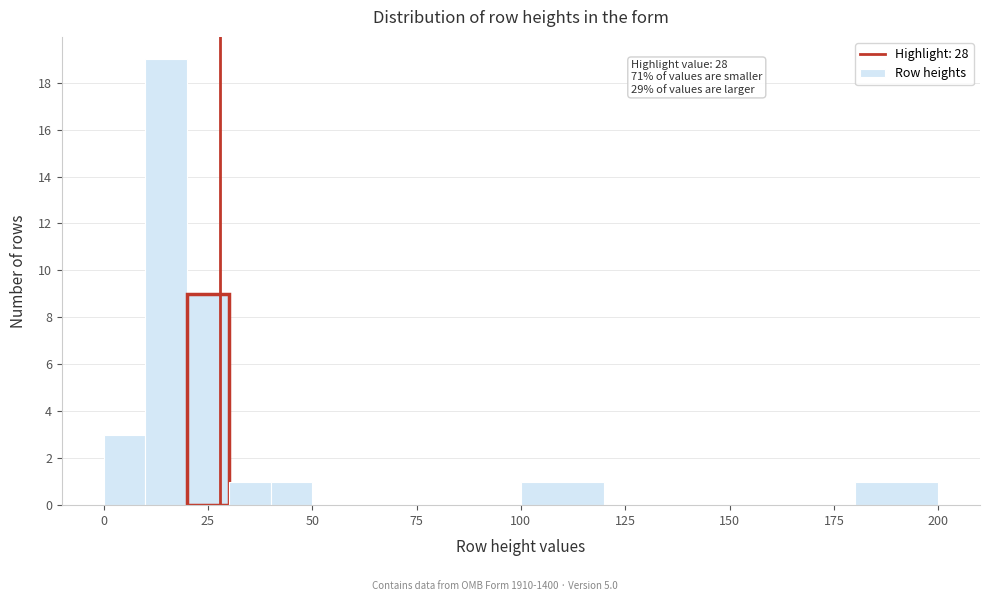

Around what value on the x-axis is the tallest bar? Give the approximate position of its centre, as read against the axis.

15